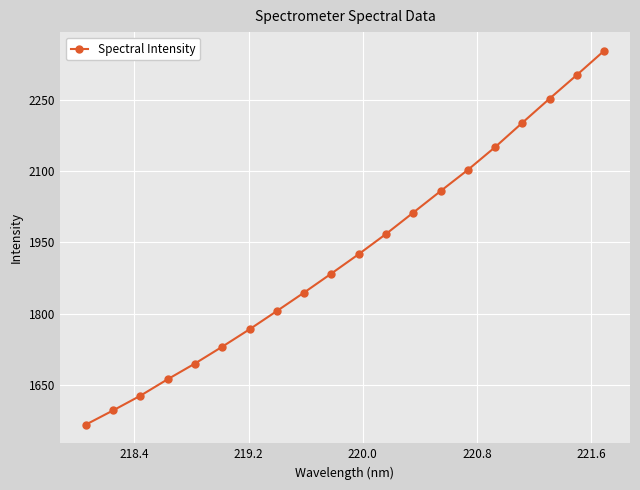

What is the smallest value displayed?

1567.2